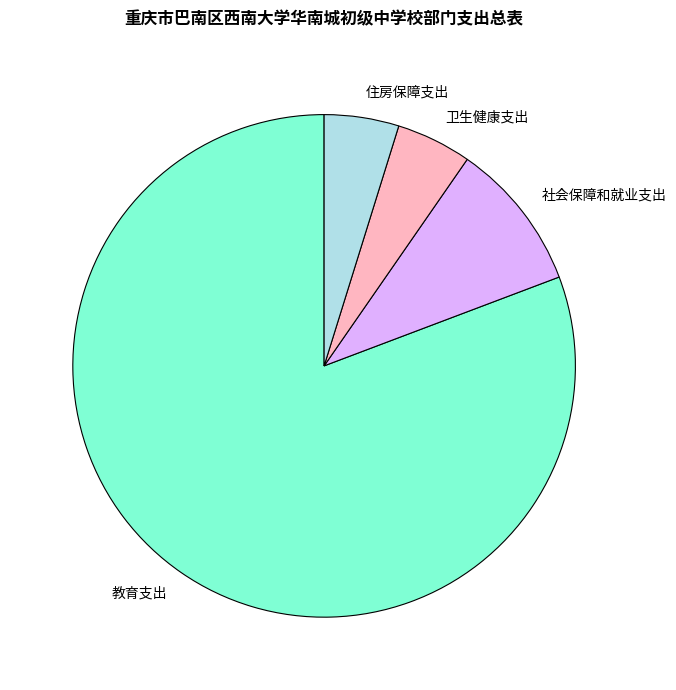

Is it true that 教育支出 is 81% of the pie?

True